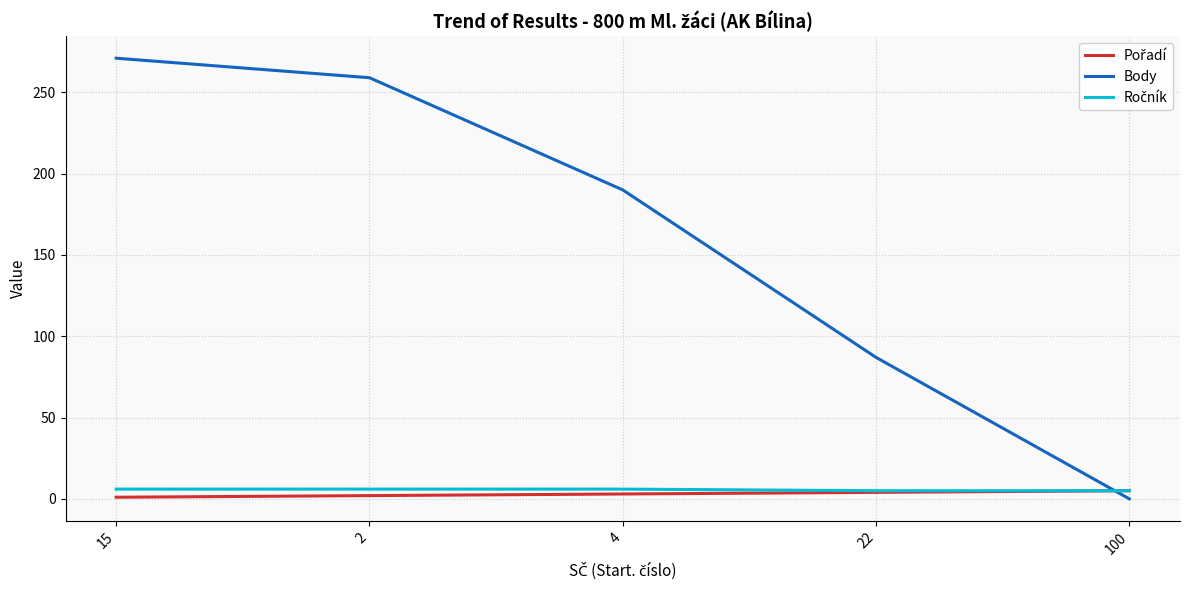

The value of Body at 15 is 271. True or false?

True